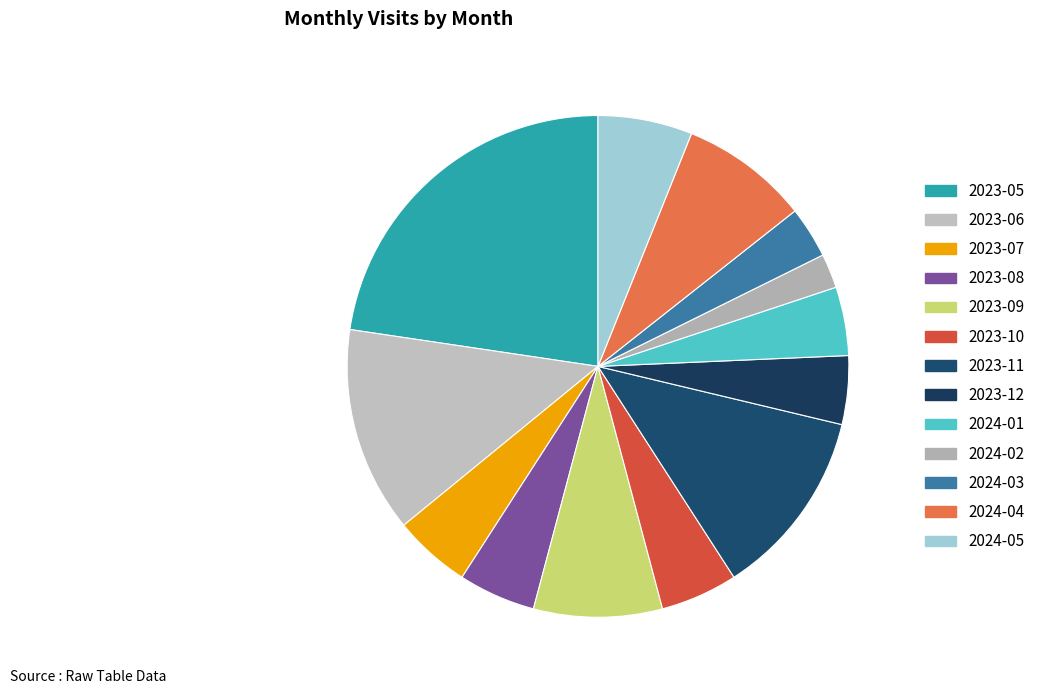

Which has a higher value, 2023-09 or 2024-04?

2023-09